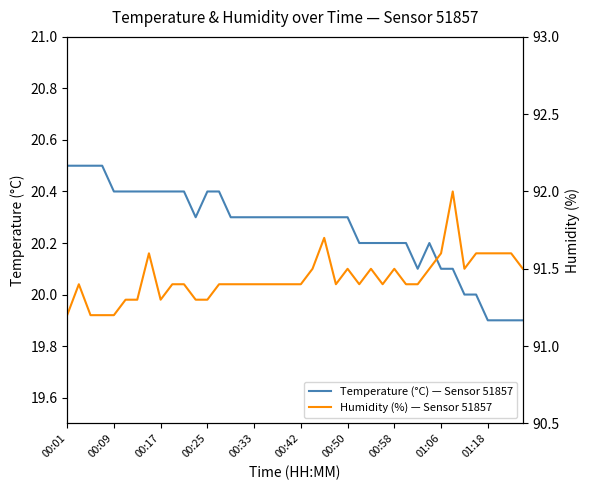

True or false: Temperature (°C) — Sensor 51857 and Humidity (%) — Sensor 51857 intersect in this chart.

False